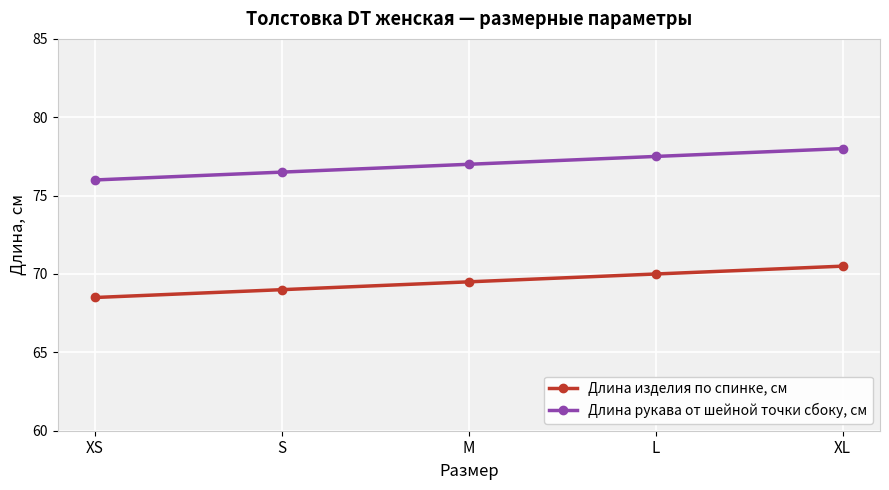

What is the average value of the Длина рукава от шейной точки сбоку, см series?

77.0